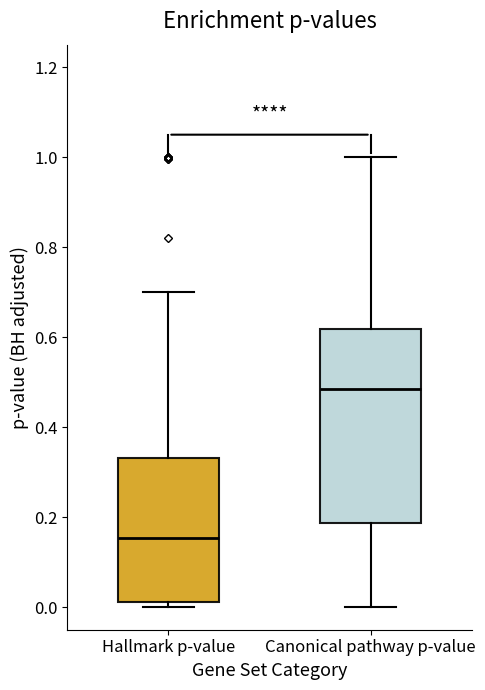

Reading left to right, read every box against the y-axis: the position of its median line, the range the box covers, and the ends of its whiskers. The values are not printed on the chart, so give them approximately, as read against the axis.

Hallmark p-value: median 0.16, box 0.02 to 0.34, whiskers 0.00 to 0.70
Canonical pathway p-value: median 0.48, box 0.18 to 0.62, whiskers 0.00 to 1.00